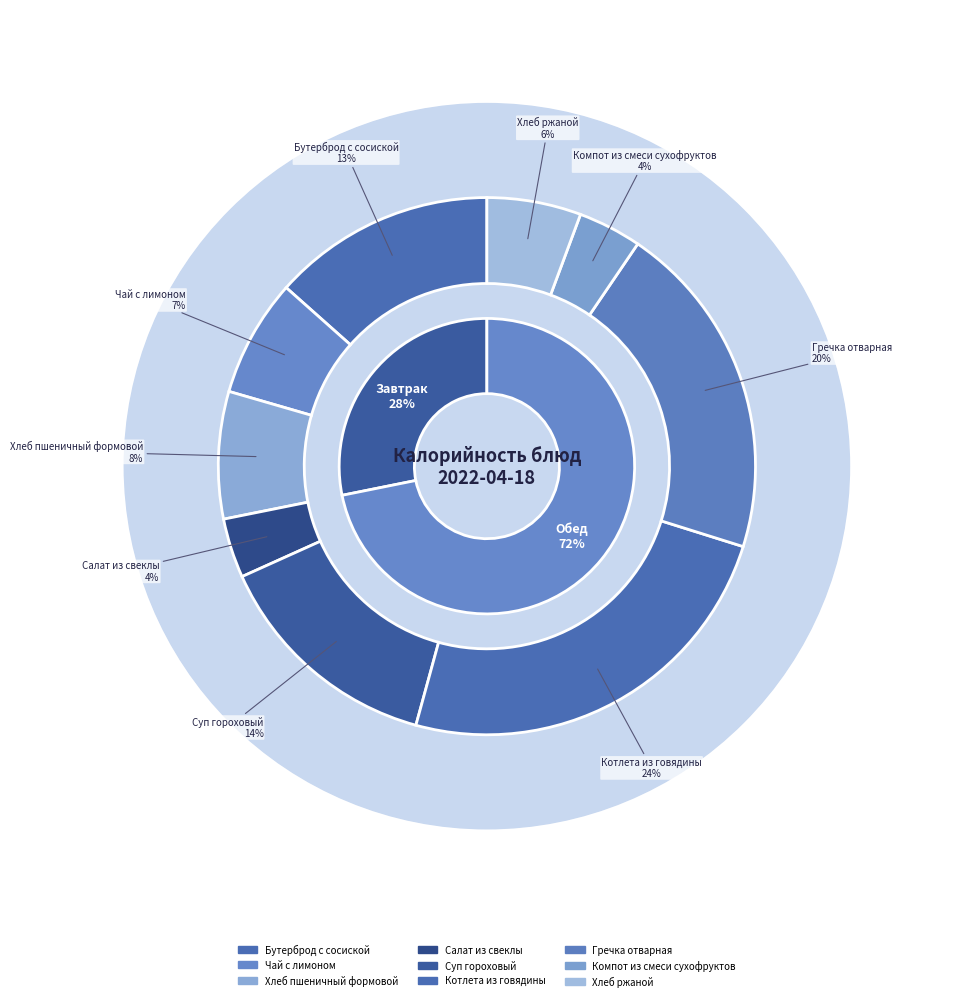

Which category has the biggest portion of the pie?

Котлета из говядины